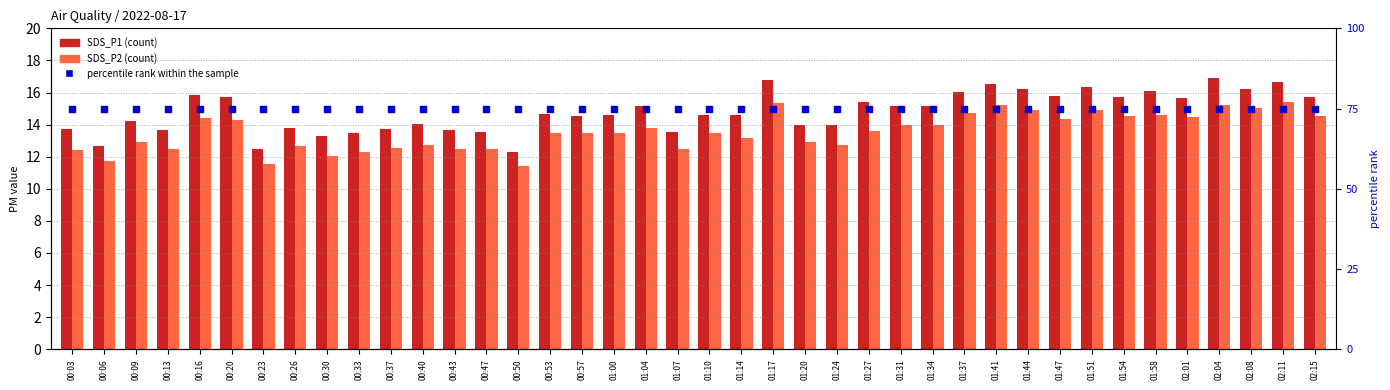

Which series has the largest Y range (max minus min)?

SDS_P1